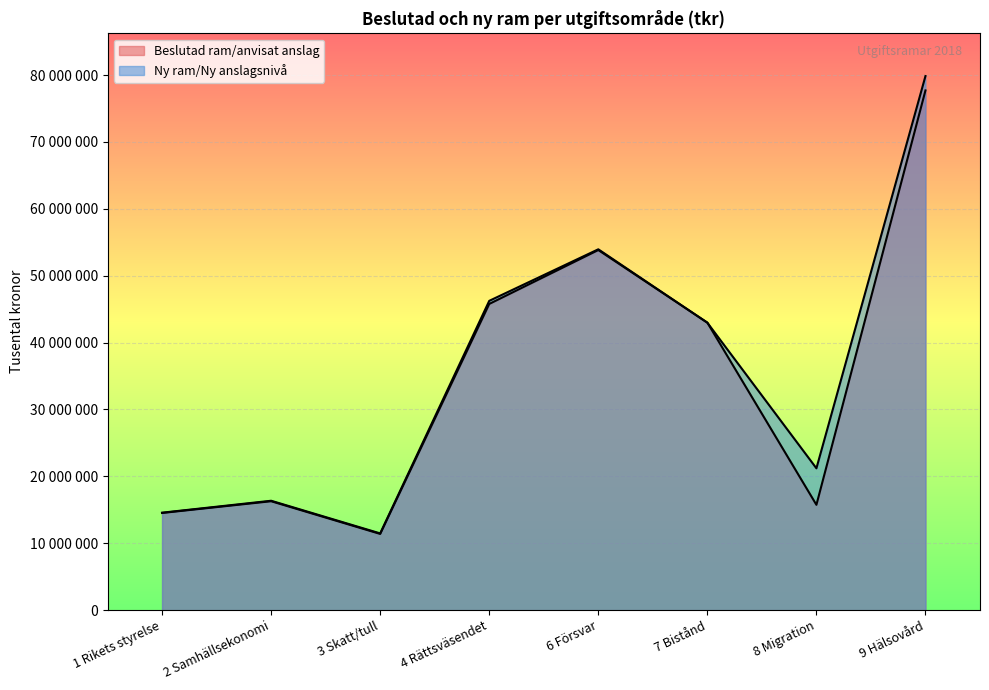

Which series has the largest total across all categories?

Ny ram/Ny anslagsnivå